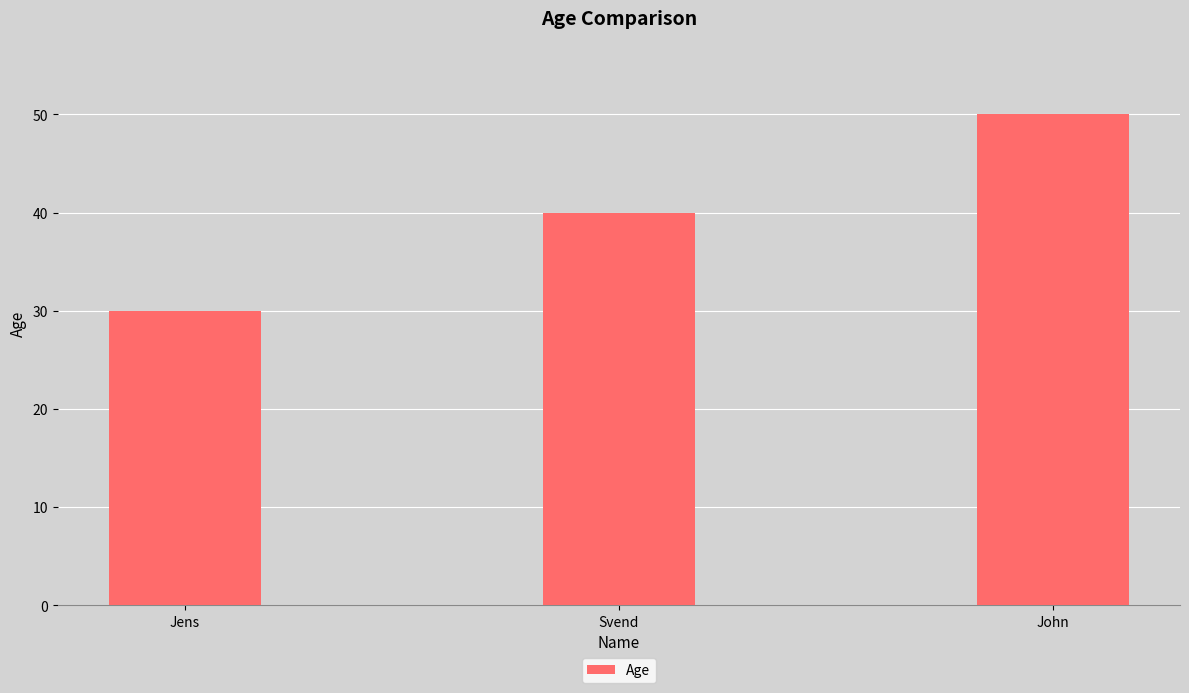

The chart shows a value of 58 at Svend. True or false?

False